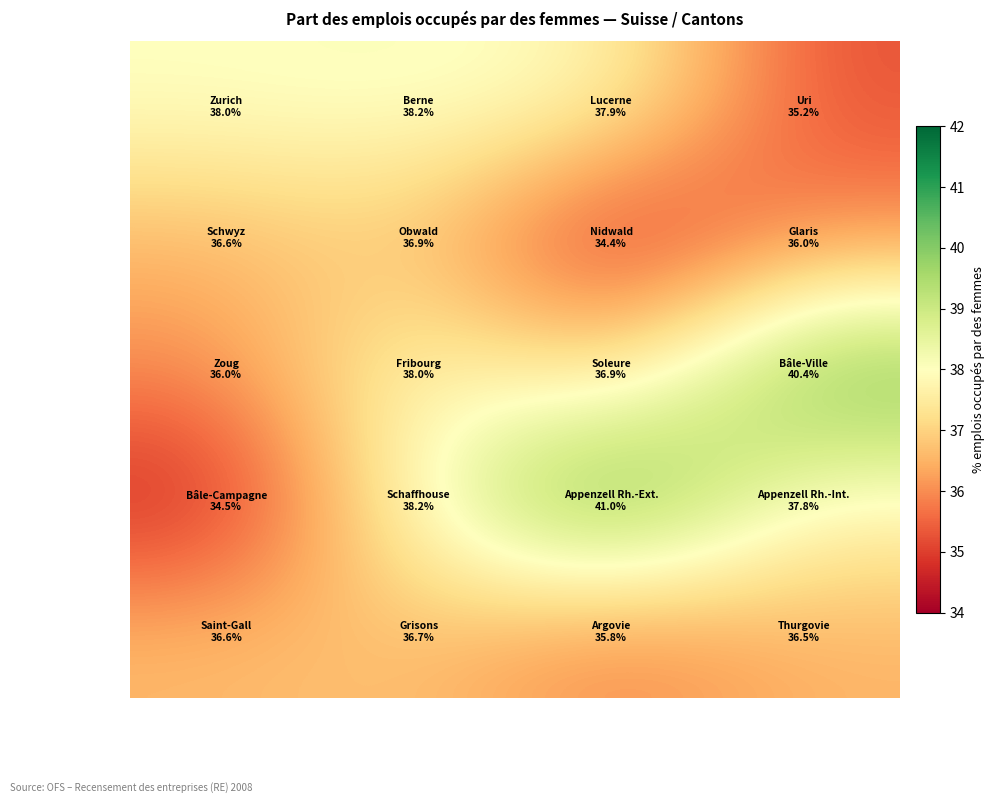

At which category is the sum across all series the highest?

1